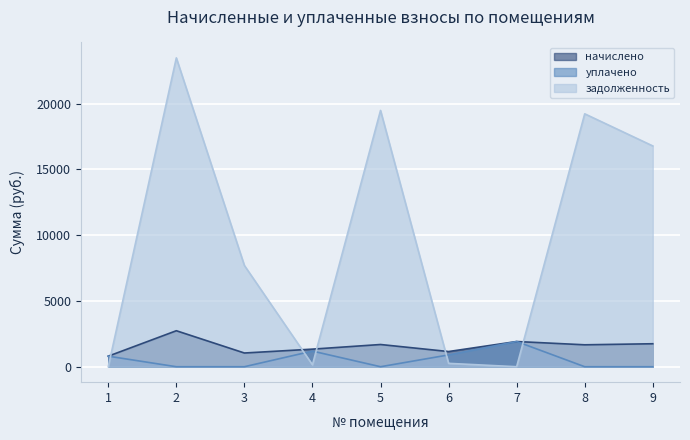

What is the sum of all уплачено values?

4803.0